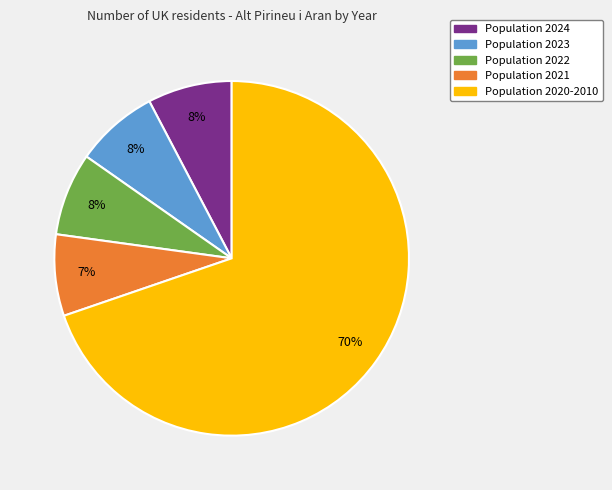

To the nearest percent, what is the average slice percentage?

20%